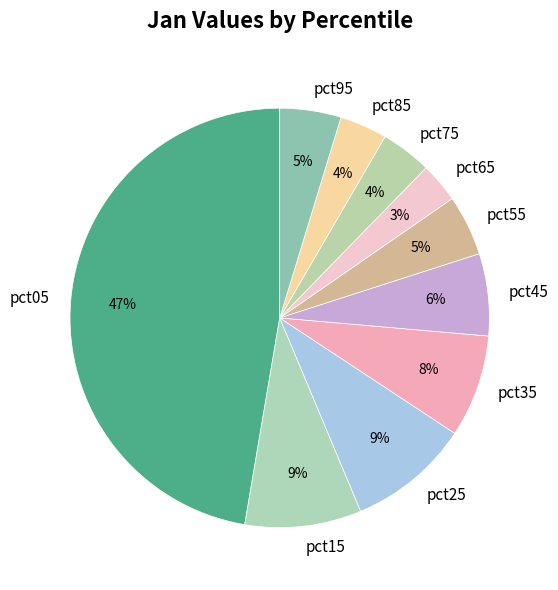

What is the smallest slice in the pie chart?

pct65